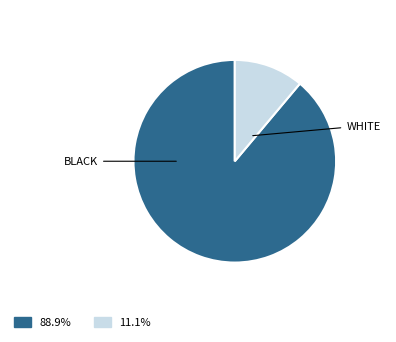

How many slices are in this pie chart?

2